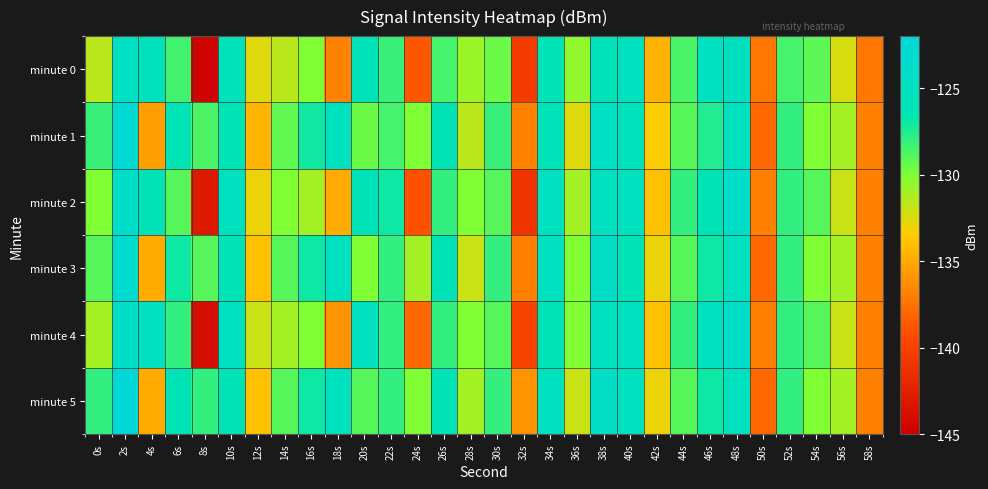

Count the number of categories in the chart.

30